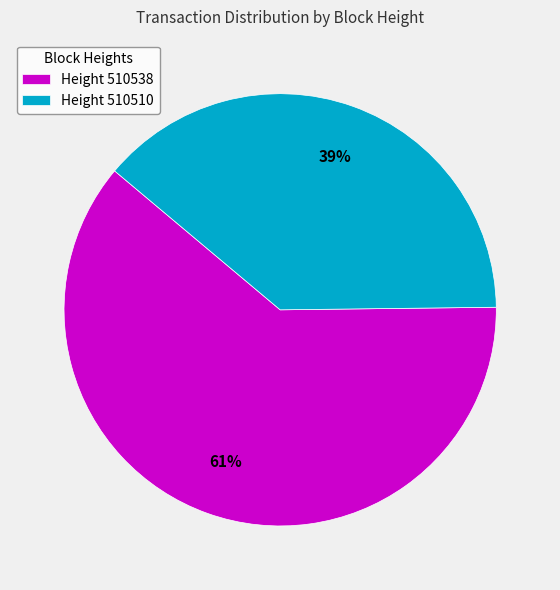

Which slice is the smallest?

Height 510510